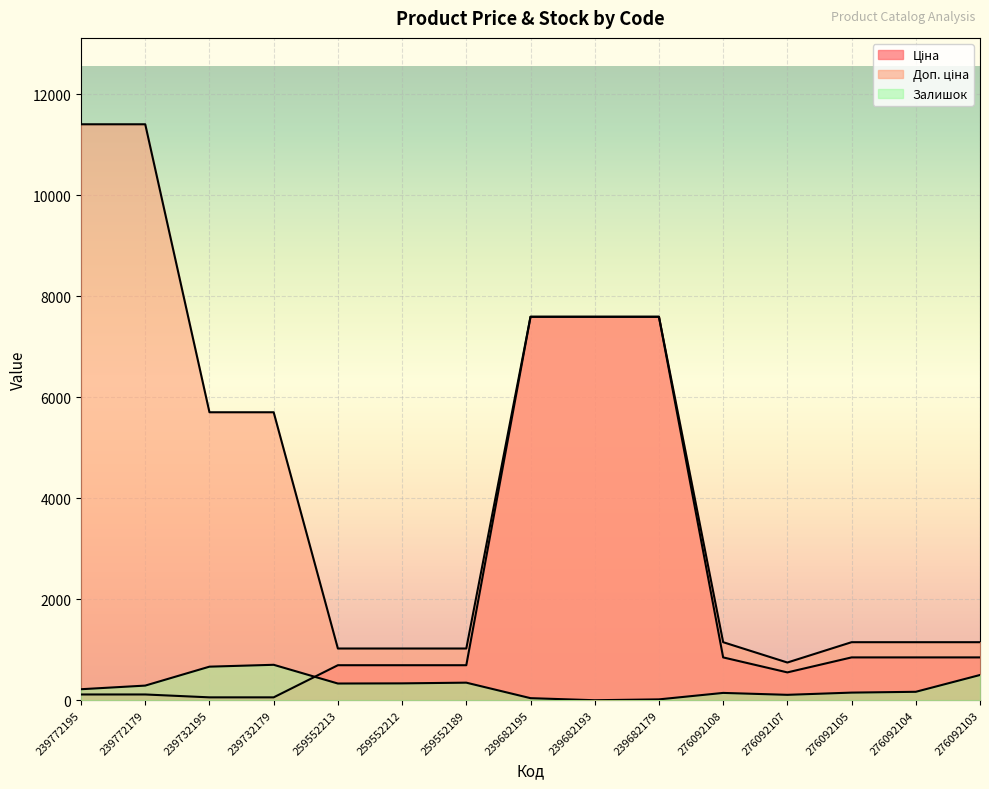

How many lines are shown in the chart?

3